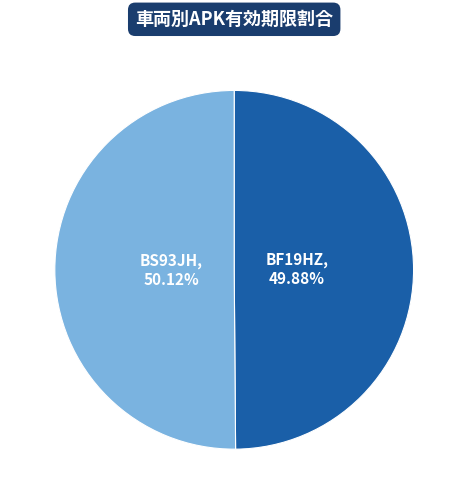

Does any single category account for the majority?

Yes